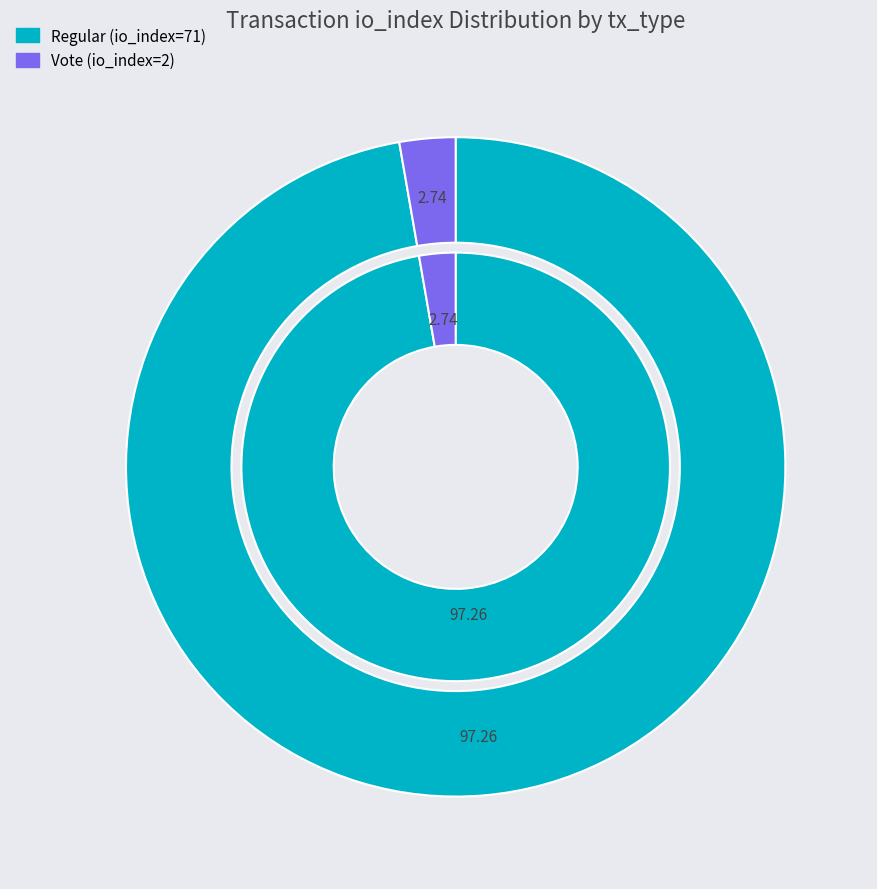

Do Regular (io_index=71) and Vote (io_index=2) together represent more than half of the pie?

Yes